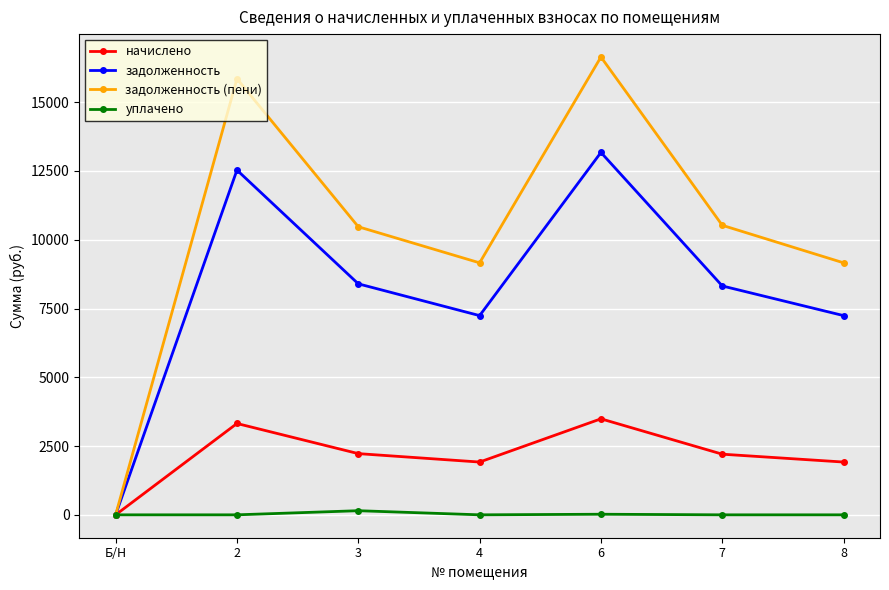

What is the total value across all series at 2?

31704.5